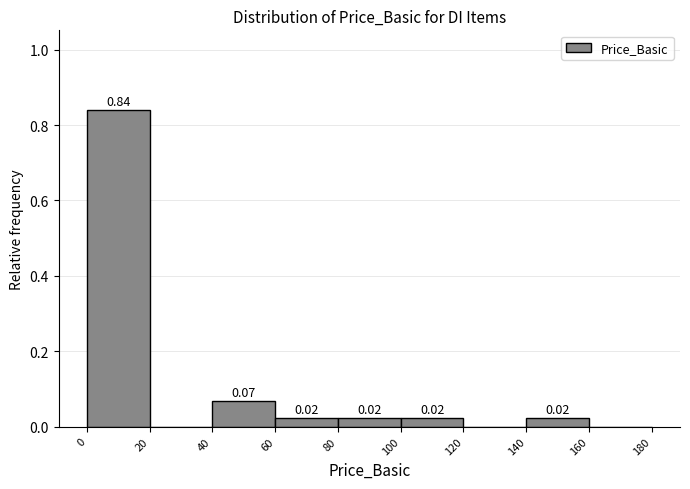

Over which range of the x-axis is the bar tallest?

0 to 20